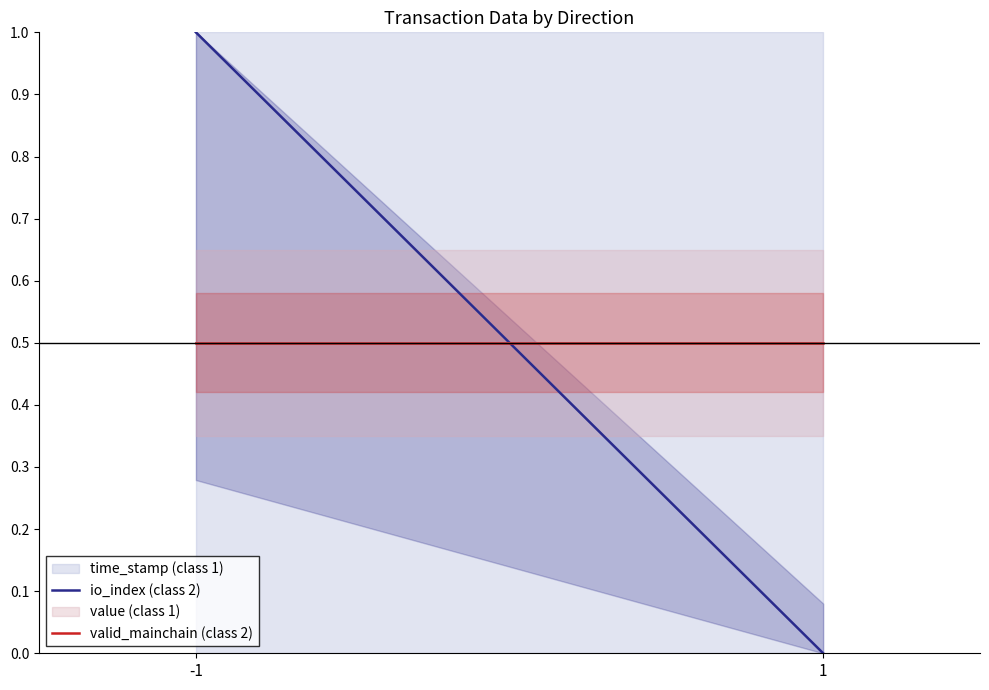

Is the value of valid_mainchain (class 2) at 1 greater than the value of io_index (class 2) at -1?

No